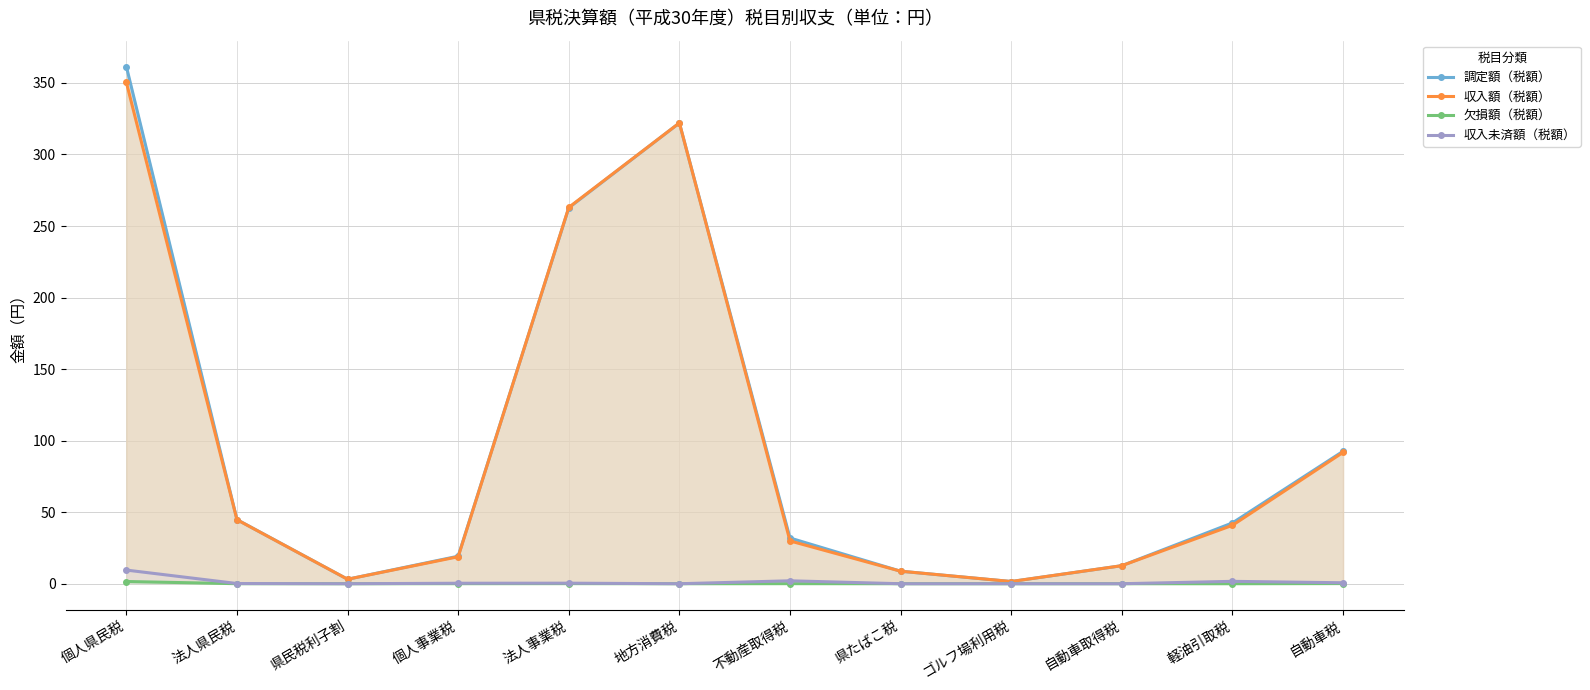

Reading right to left, extract all data points from this chart.

調定額（税額）: 自動車税=92.6	軽油引取税=42.5	自動車取得税=12.6	ゴルフ場利用税=1.6	県たばこ税=8.8	不動産取得税=32.0	地方消費税=322.0	法人事業税=262.7	個人事業税=19.2	県民税利子割=3.1	法人県民税=44.8	個人県民税=361.5
収入額（税額）: 自動車税=91.8	軽油引取税=40.8	自動車取得税=12.6	ゴルフ場利用税=1.6	県たばこ税=8.8	不動産取得税=29.9	地方消費税=322.0	法人事業税=263.0	個人事業税=18.9	県民税利子割=3.1	法人県民税=44.7	個人県民税=350.4
欠損額（税額）: 自動車税=0.1	軽油引取税=0.0	自動車取得税=0.0	ゴルフ場利用税=0.0	県たばこ税=0.0	不動産取得税=0.0	地方消費税=0.0	法人事業税=0.1	個人事業税=0.0	県民税利子割=0.0	法人県民税=0.0	個人県民税=1.5
収入未済額（税額）: 自動車税=0.7	軽油引取税=1.7	自動車取得税=0.0	ゴルフ場利用税=0.0	県たばこ税=0.0	不動産取得税=2.0	地方消費税=0.0	法人事業税=0.4	個人事業税=0.3	県民税利子割=0.0	法人県民税=0.1	個人県民税=9.5